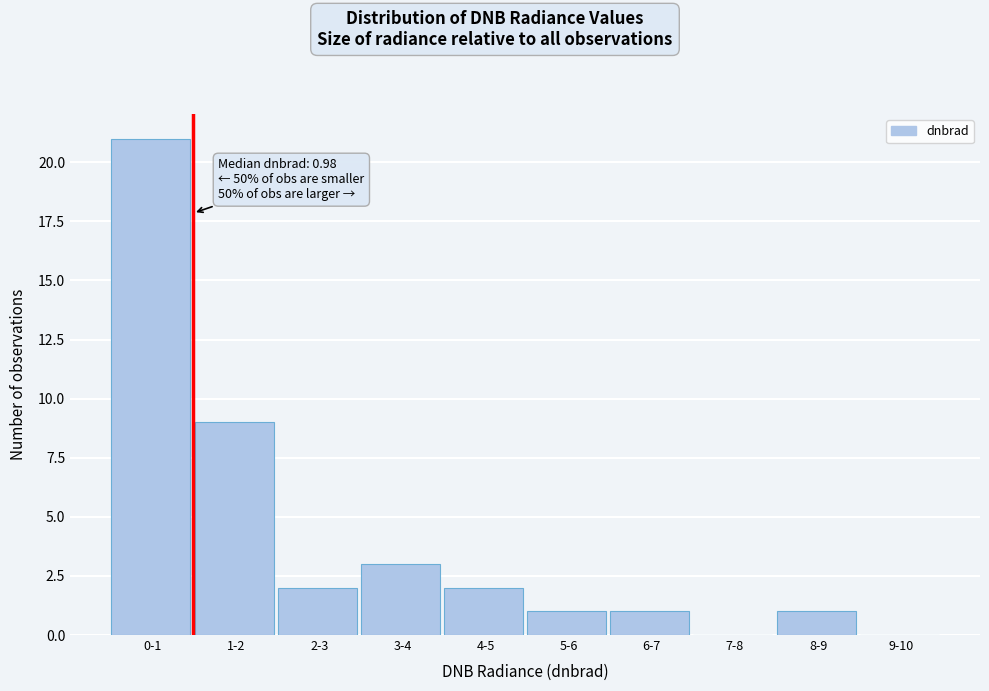

Reading left to right, what are all the values shown in this chart?

0-1=21	1-2=9	2-3=2	3-4=3	4-5=2	5-6=1	6-7=1	7-8=0	8-9=1	9-10=0